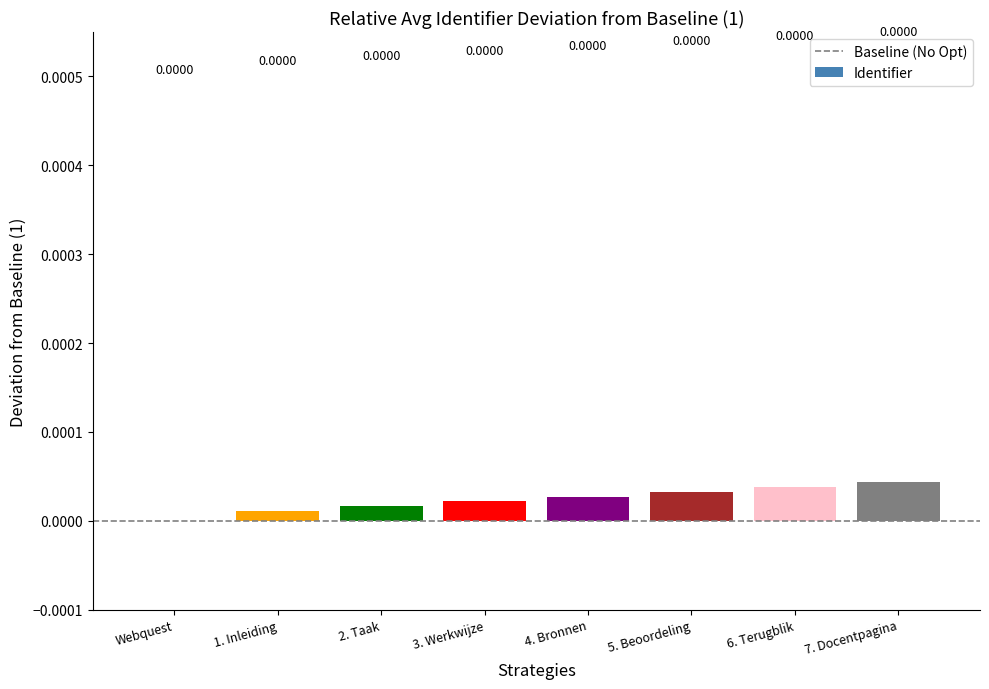

Reading right to left, extract all data points from this chart.

7. Docentpagina=0.0	6. Terugblik=0.0	5. Beoordeling=0.0	4. Bronnen=0.0	3. Werkwijze=0.0	2. Taak=0.0	1. Inleiding=0.0	Webquest=0.0